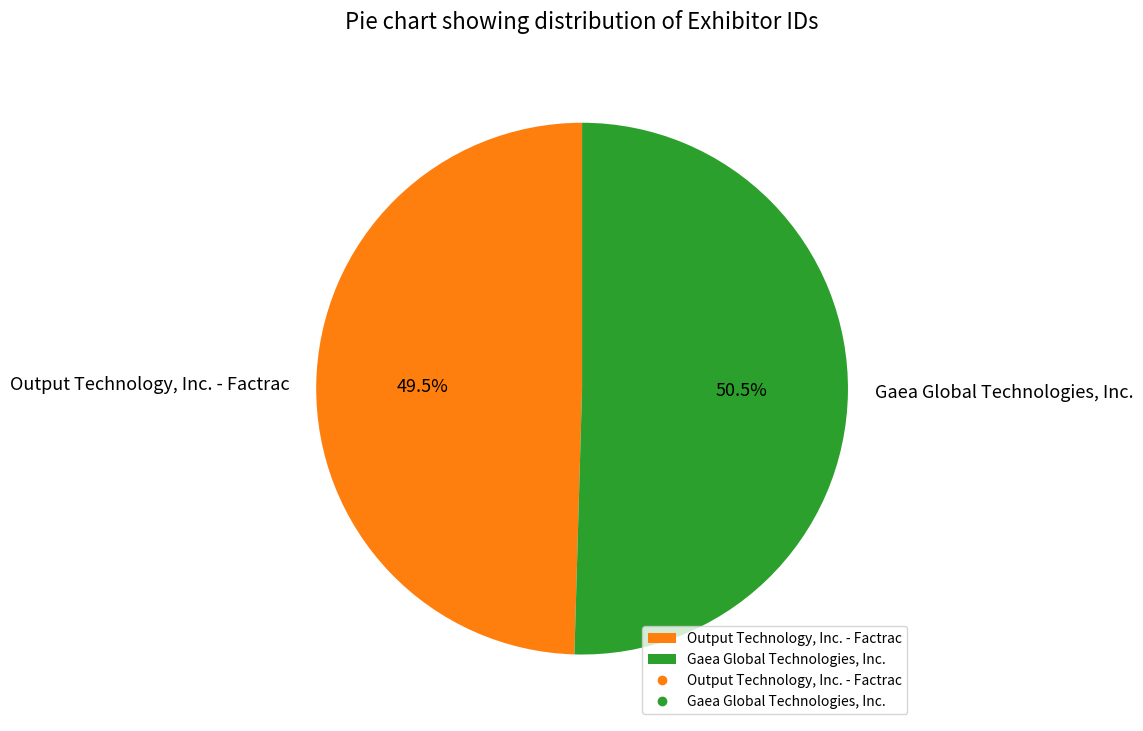

What percentage is NOT represented by Gaea Global Technologies, Inc.?

49.5%